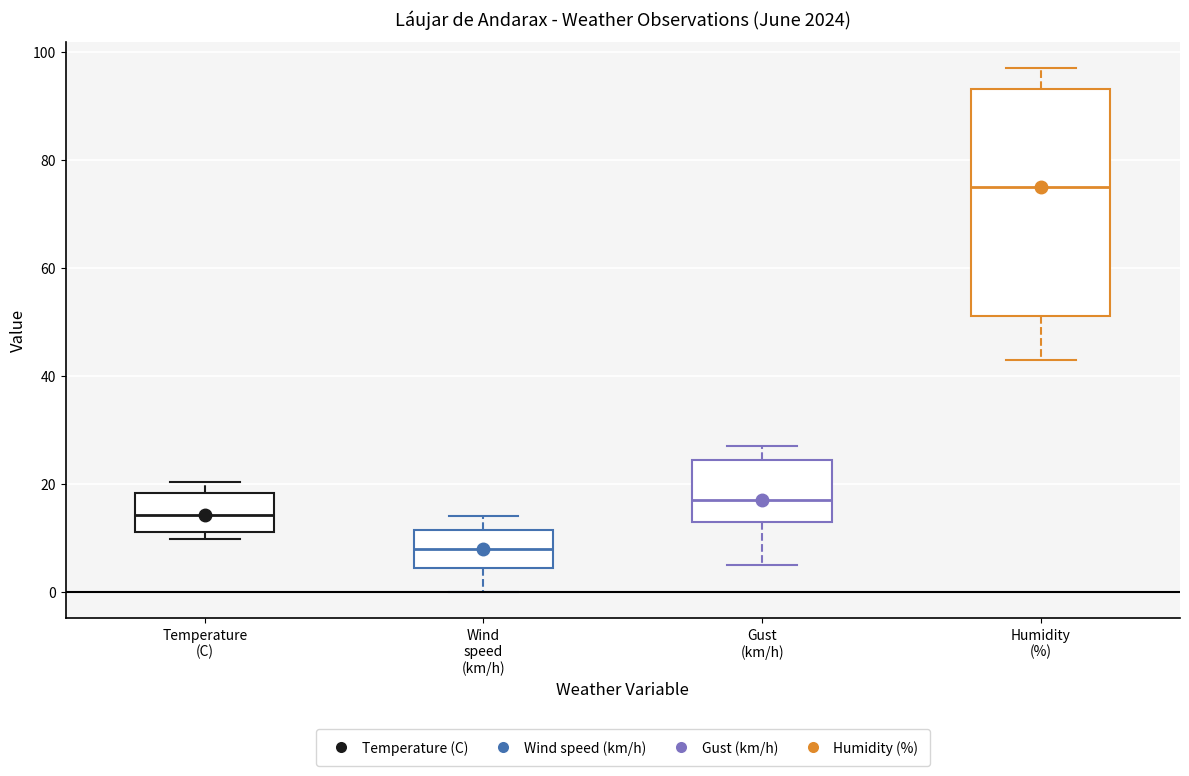

Reading left to right, transcribe this box plot: for each box, give where its median line is, the range the box spans, and where its two whiskers end, as read against the y-axis. The values are not printed on the chart, so give them approximately, as read against the axis.

Temperature (C): median 14, box 12 to 18, whiskers 10 to 20
Wind speed (km/h): median 8, box 4 to 12, whiskers 0 to 14
Gust (km/h): median 18, box 14 to 24, whiskers 6 to 28
Humidity (%): median 76, box 52 to 94, whiskers 44 to 98